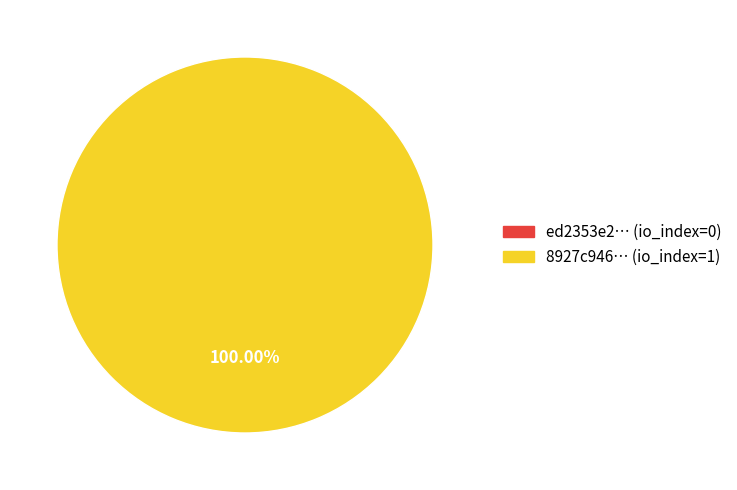

What is the total percentage of tx_hash_1 and tx_hash_0?

100.0%